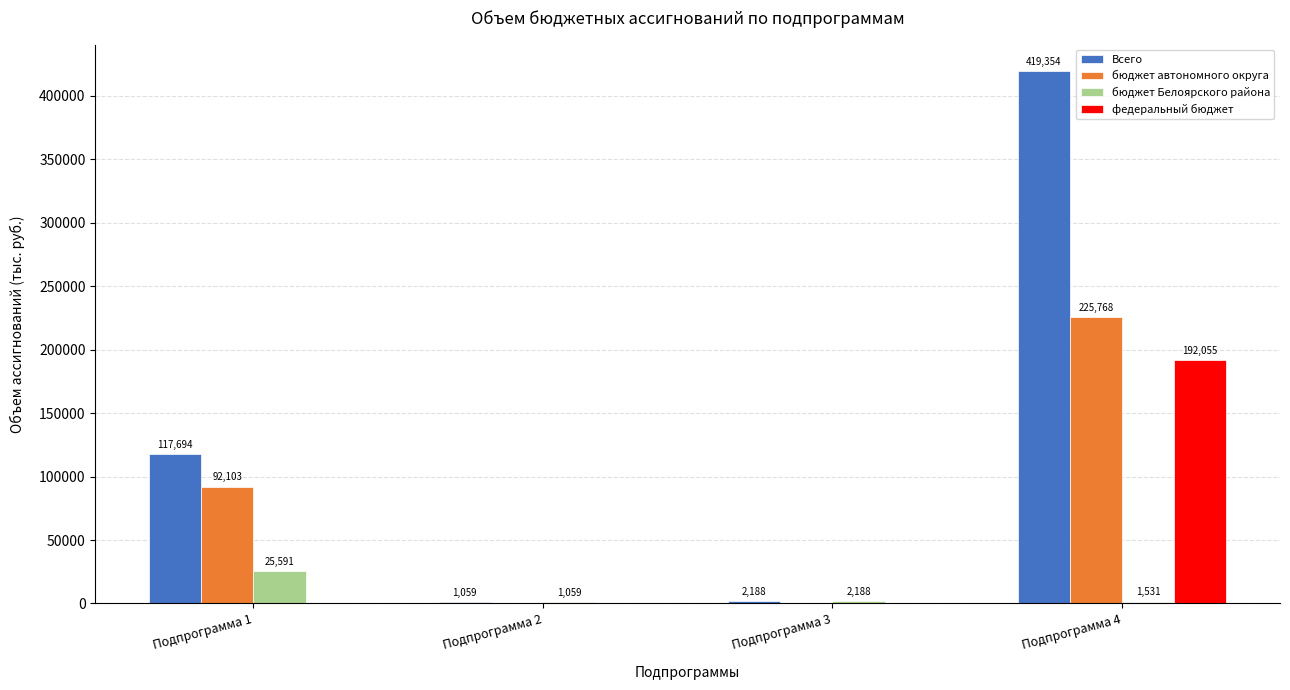

Which series has the largest total across all categories?

Всего